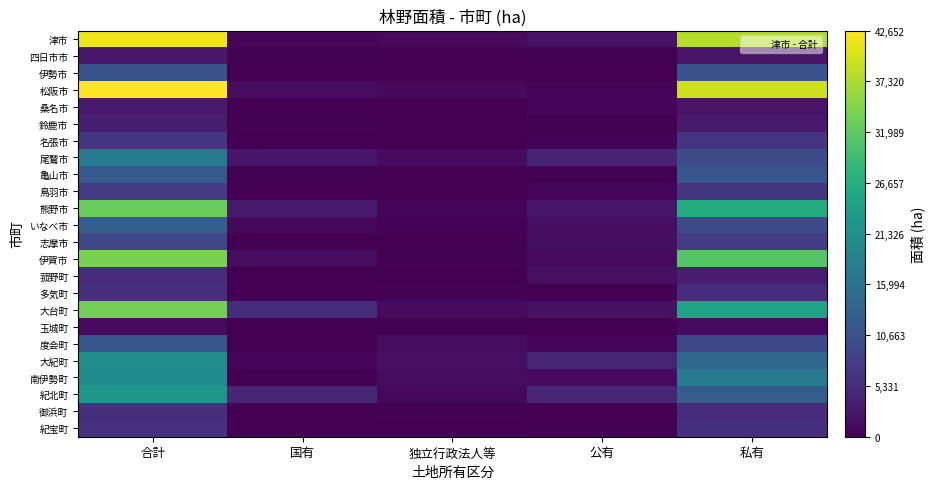

Reading left to right, list all the values displayed in this chart.

津市: 合計=41568	国有=741	独立行政法人等=1011	公有=2142	私有=37674
四日市市: 合計=2861	国有=308	独立行政法人等=0	公有=318	私有=2235
伊勢市: 合計=10957	国有=0	独立行政法人等=0	公有=99	私有=10858
松阪市: 合計=42652	国有=1352	独立行政法人等=1058	公有=778	私有=39464
桑名市: 合計=3110	国有=90	独立行政法人等=104	公有=686	私有=2230
鈴鹿市: 合計=3584	国有=176	独立行政法人等=118	公有=249	私有=3041
名張市: 合計=6872	国有=0	独立行政法人等=37	公有=376	私有=6459
尾鷲市: 合計=17557	国有=2622	独立行政法人等=1216	公有=4004	私有=9715
亀山市: 合計=12052	国有=304	独立行政法人等=0	公有=290	私有=11458
鳥羽市: 合計=7494	国有=0	独立行政法人等=1	公有=581	私有=6912
熊野市: 合計=32776	国有=3145	独立行政法人等=647	公有=2571	私有=26413
いなべ市: 合計=12836	国有=1069	独立行政法人等=372	公有=1577	私有=9818
志摩市: 合計=9110	国有=0	独立行政法人等=0	公有=1519	私有=7591
伊賀市: 合計=34005	国有=1353	独立行政法人等=244	公有=1203	私有=31205
菰野町: 合計=5371	国有=74	独立行政法人等=66	公有=1780	私有=3451
多気町: 合計=5915	国有=0	独立行政法人等=211	公有=96	私有=5608
大台町: 合計=33543	国有=5603	独立行政法人等=1229	公有=1918	私有=24793
玉城町: 合計=1266	国有=7	独立行政法人等=0	公有=7	私有=1252
度会町: 合計=11411	国有=0	独立行政法人等=1612	公有=536	私有=9263
大紀町: 合計=21090	国有=656	独立行政法人等=1727	公有=4489	私有=14218
南伊勢町: 合計=20586	国有=199	独立行政法人等=1467	公有=1227	私有=17693
紀北町: 合計=22562	国有=4510	独立行政法人等=905	公有=4590	私有=12557
御浜町: 合計=5704	国有=91	独立行政法人等=175	公有=65	私有=5373
紀宝町: 合計=6070	国有=46	独立行政法人等=0	公有=245	私有=5779